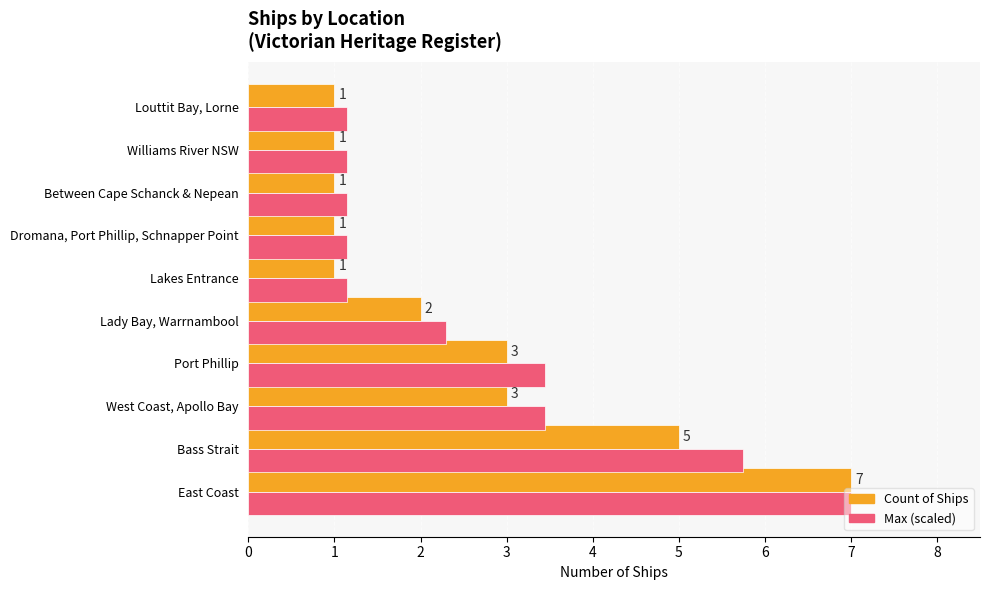

The Count of Ships series shows 1.0 at Louttit Bay, Lorne. True or false?

True